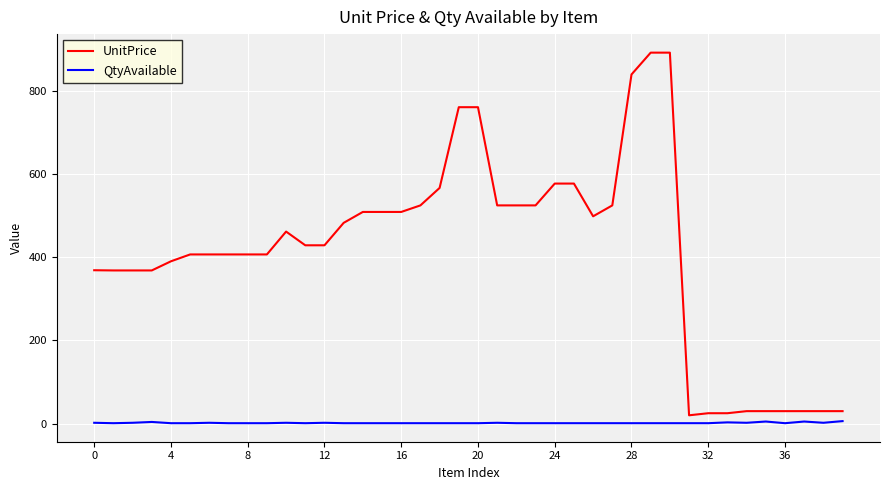

What is the highest value of the UnitPrice series?

892.5